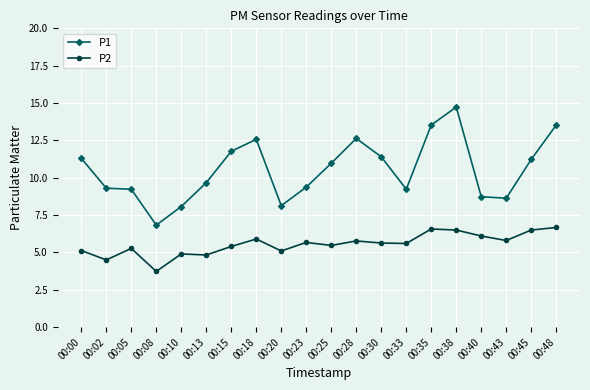

At which category is the sum across all series the highest?

00:38